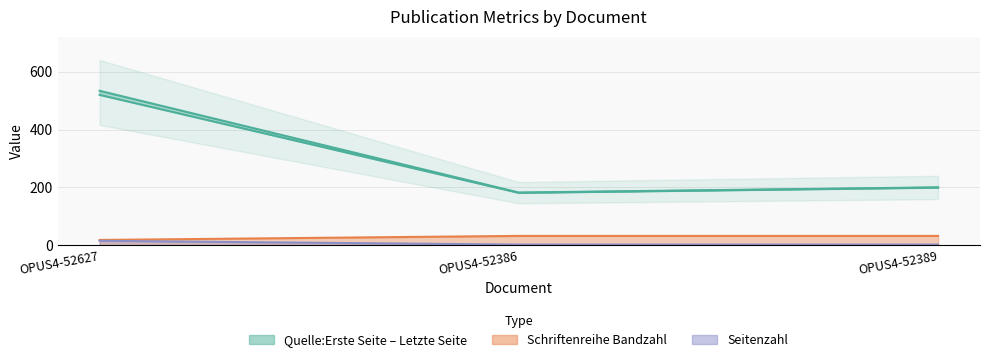

Read the Schriftenreihe Bandzahl value at OPUS4-52627.

15